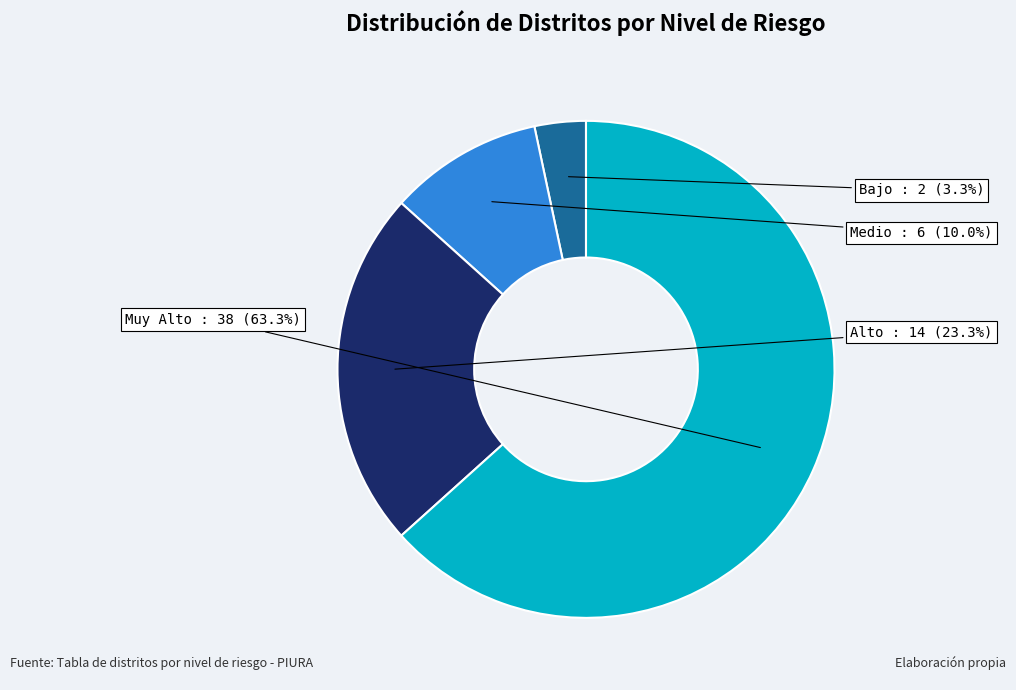

What is the ratio of the value at Alto to the value at Medio?

2.3